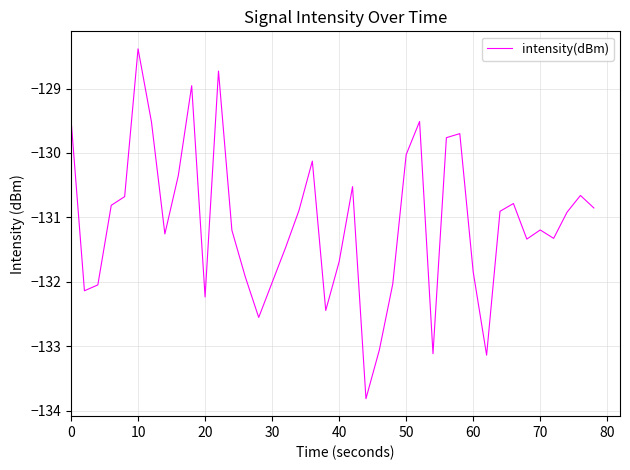

What is the difference between the maximum and minimum values?

5.4